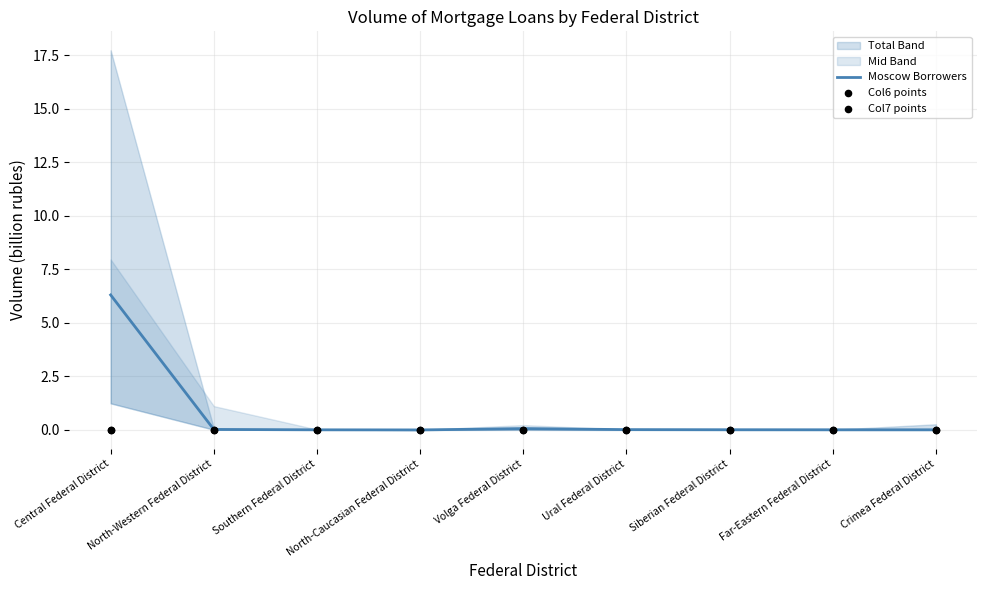

Which series has the largest total across all categories?

Moscow Borrowers